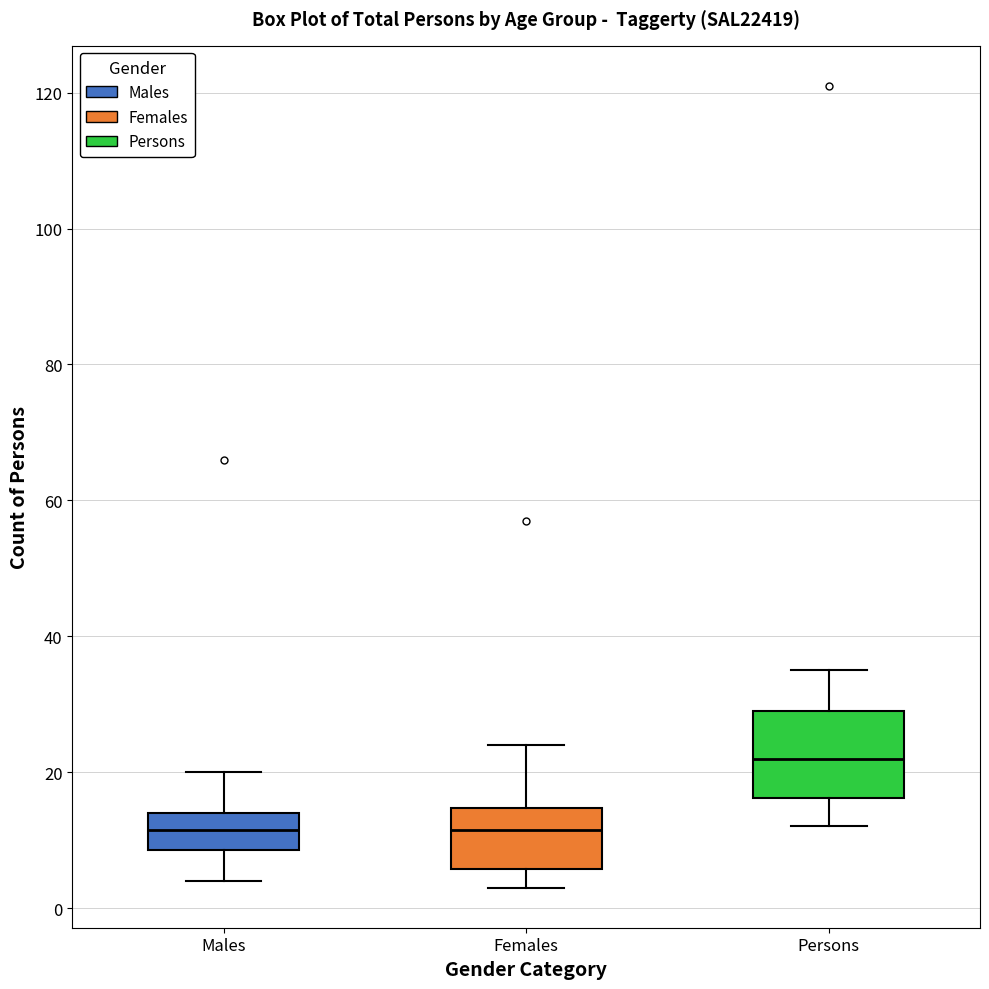

Comparing the boxes themselves (not the whiskers), which one is the tallest?

Persons